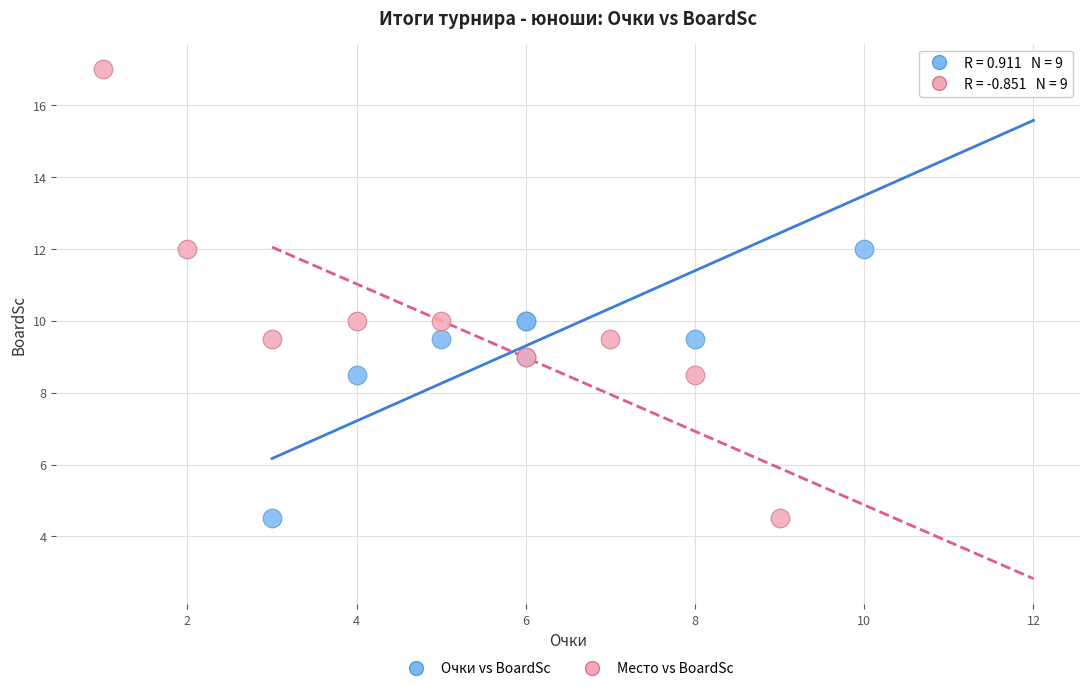

What are all the series names shown in the legend?

Очки vs BoardSc, Место vs BoardSc